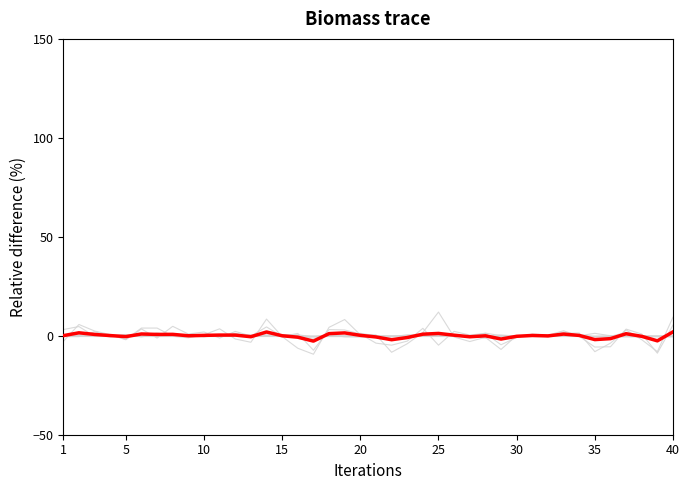

Does the chart display data point markers on the line(s)?

No